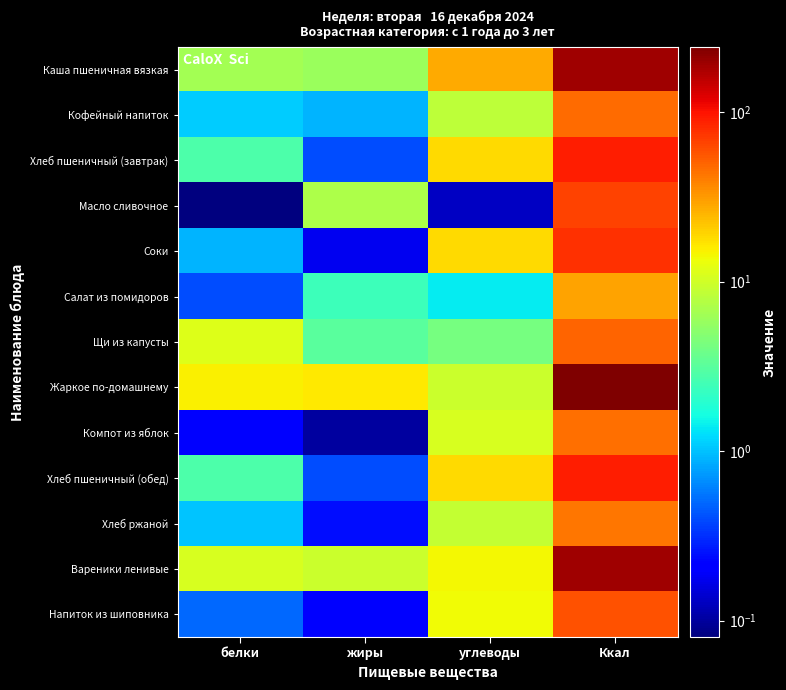

Count the number of categories in the chart.

4